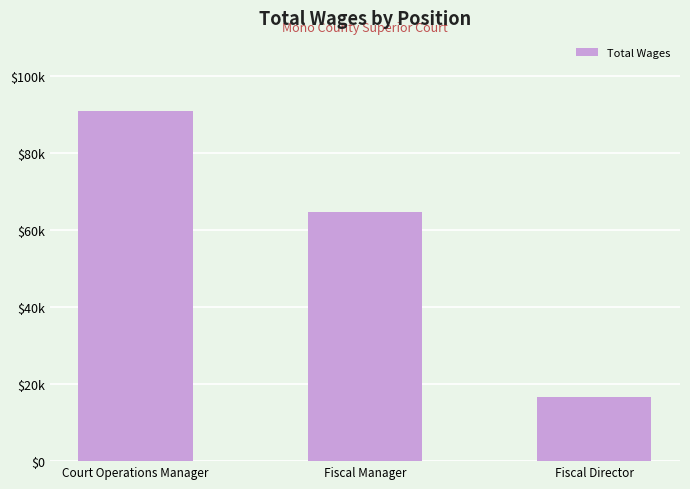

Are the bars horizontal?

No